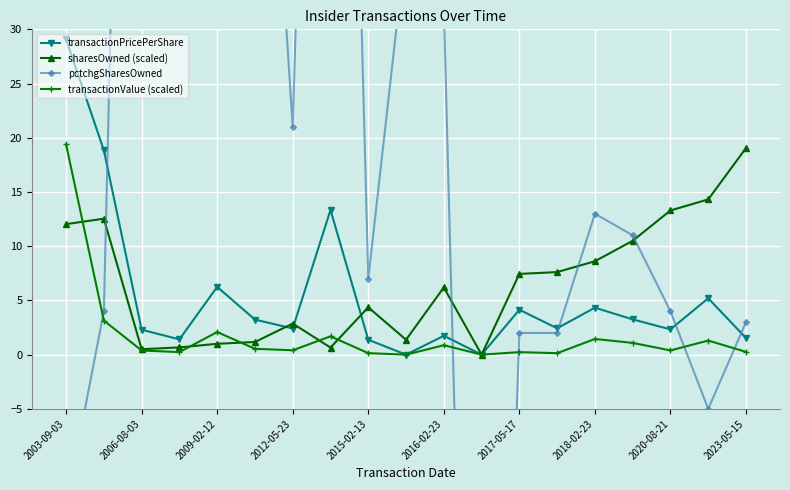

Where is sharesOwnedFollowingTransaction_scaled nearest to the value 9?

2018-02-23